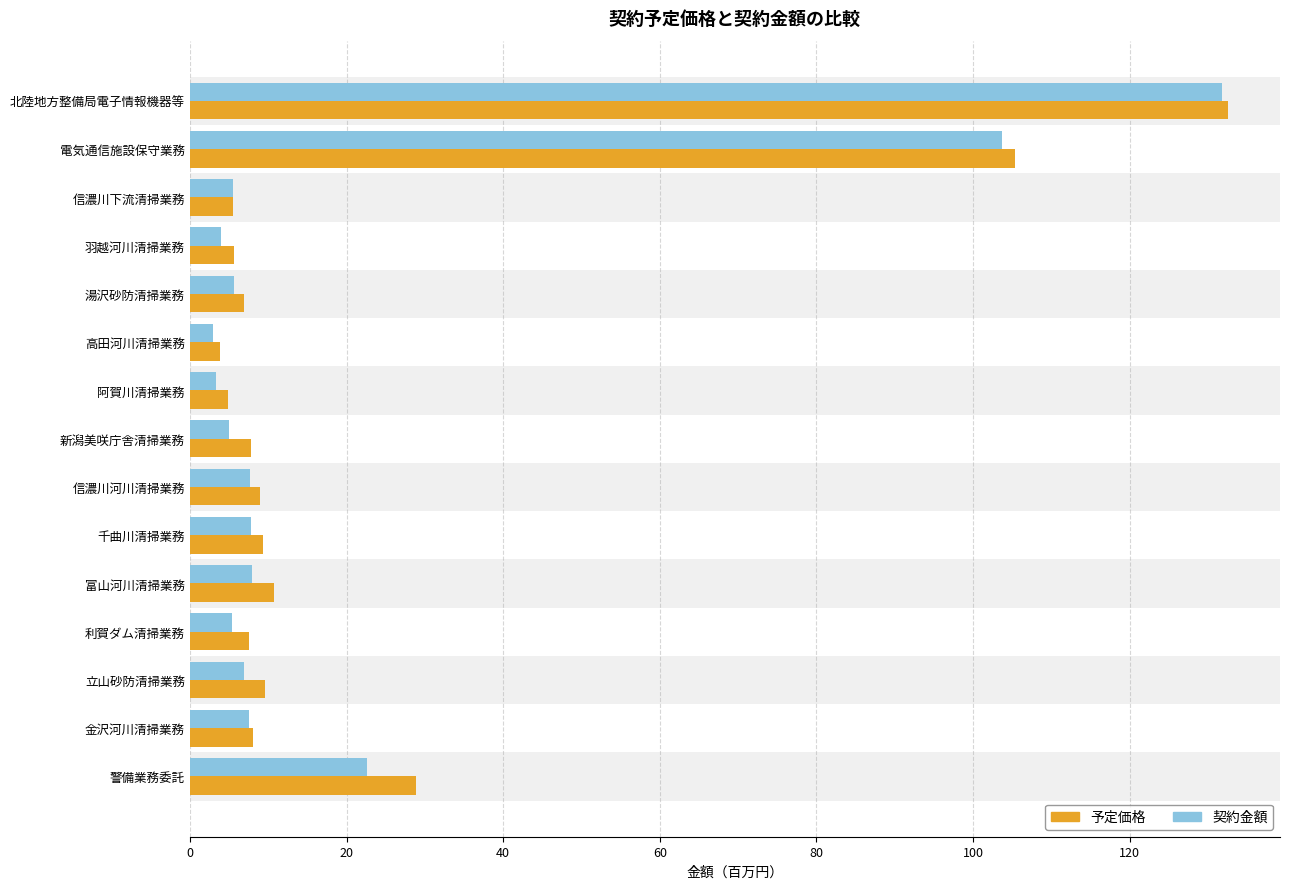

Which series has the largest total across all categories?

予定価格